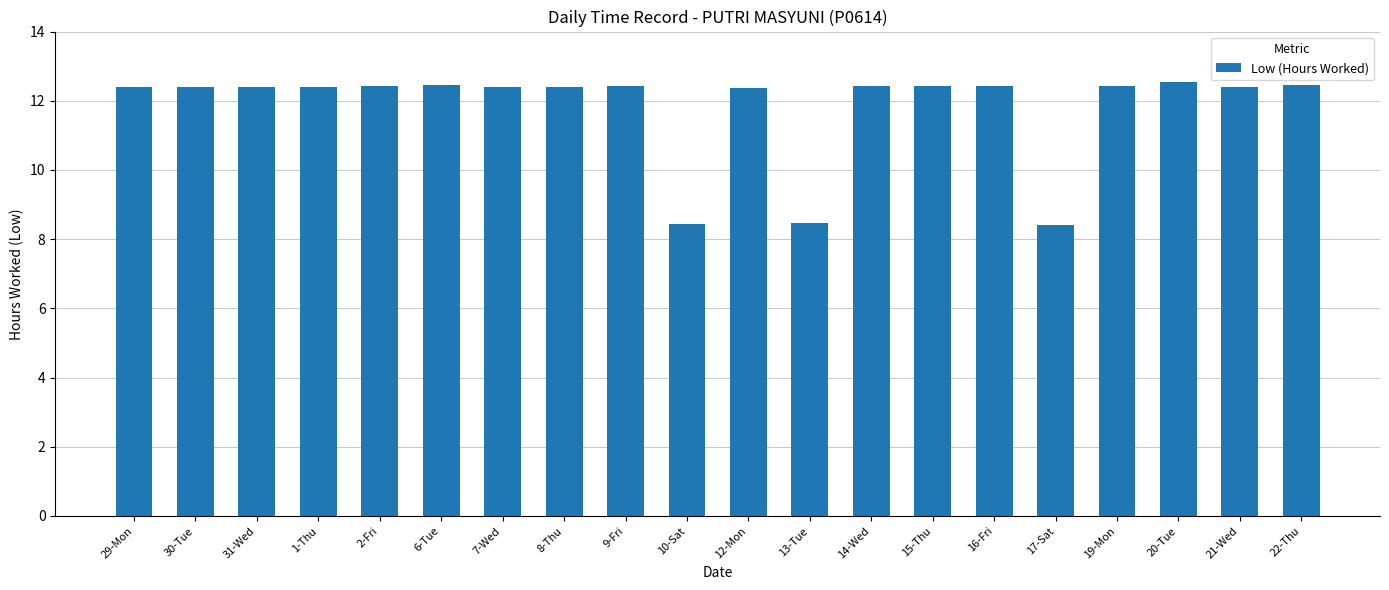

What is the value of the 13th bar from the left?

12.4